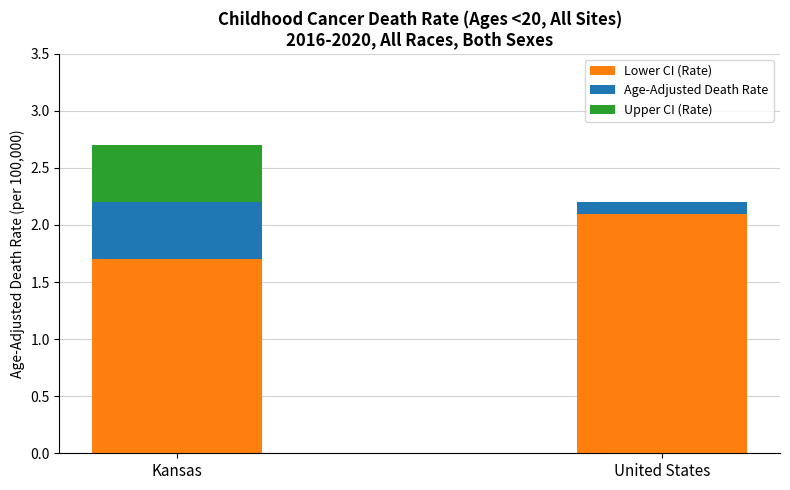

Reading right to left, list the values for the Lower CI (Rate) series.

United States=2.1	Kansas=1.7